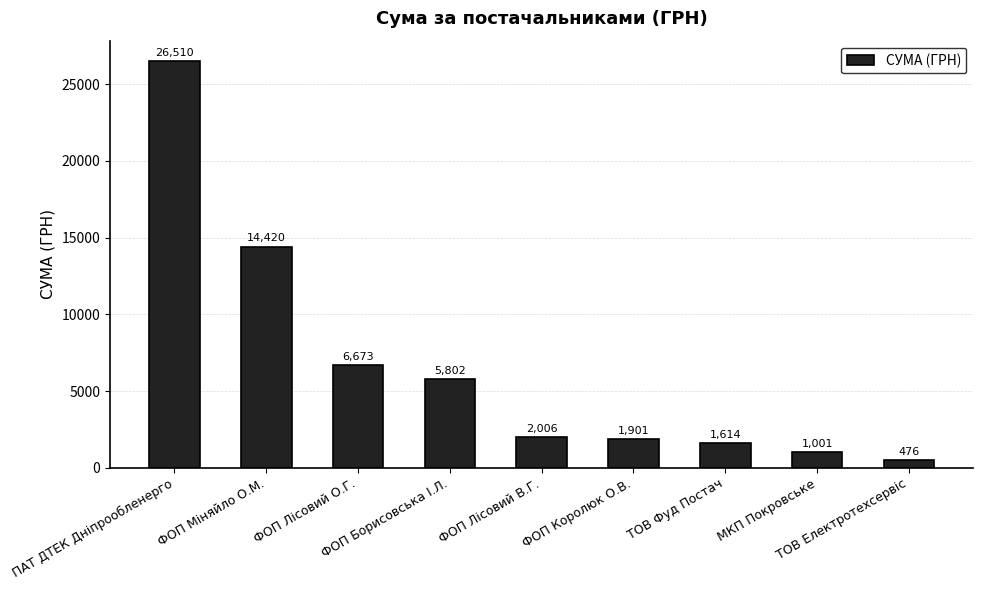

What is the value of the 5th bar from the left?

2006.0